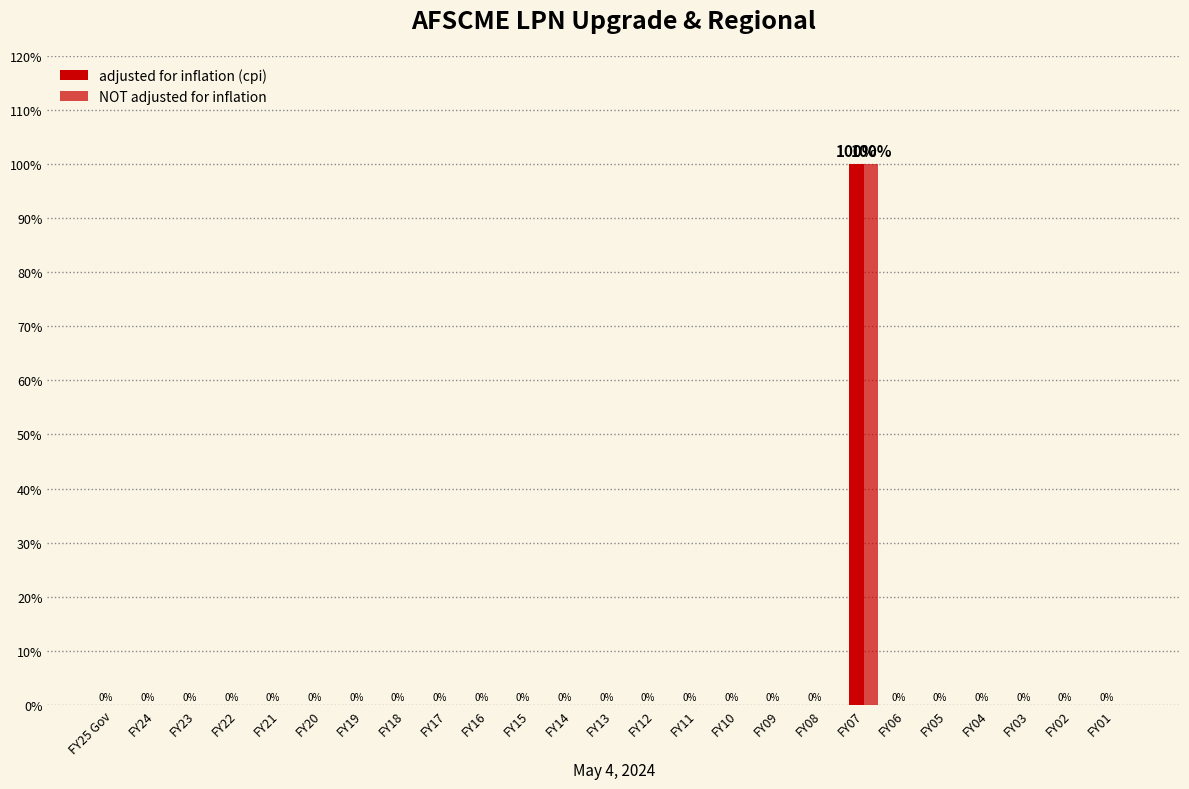

Which series has the largest range (max minus min)?

adjusted for inflation (cpi)